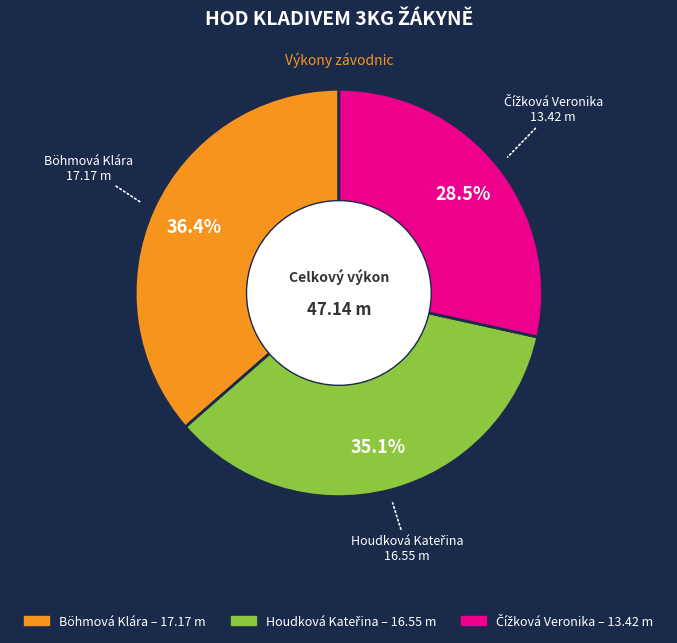

Is Böhmová Klára the majority of the pie?

No